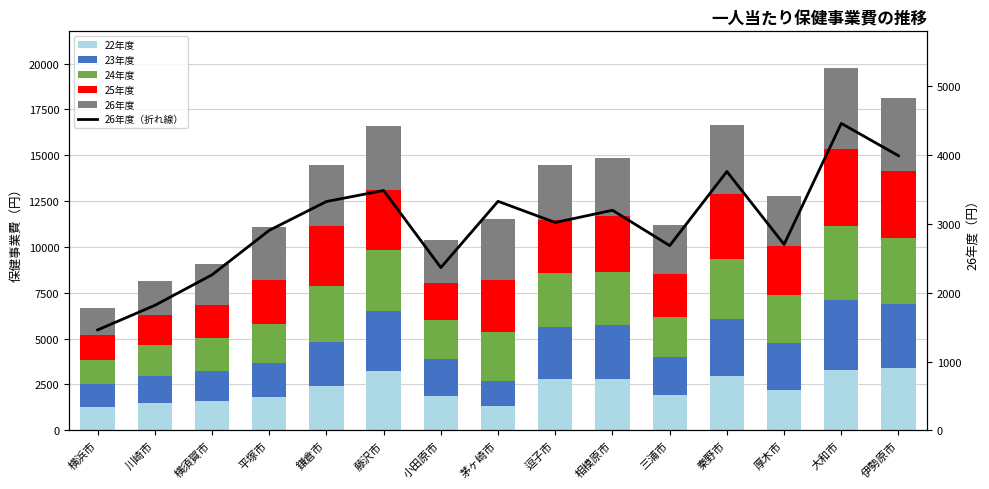

What is the sum of the 25年度 values at 横須賀市 and 大和市?

5959